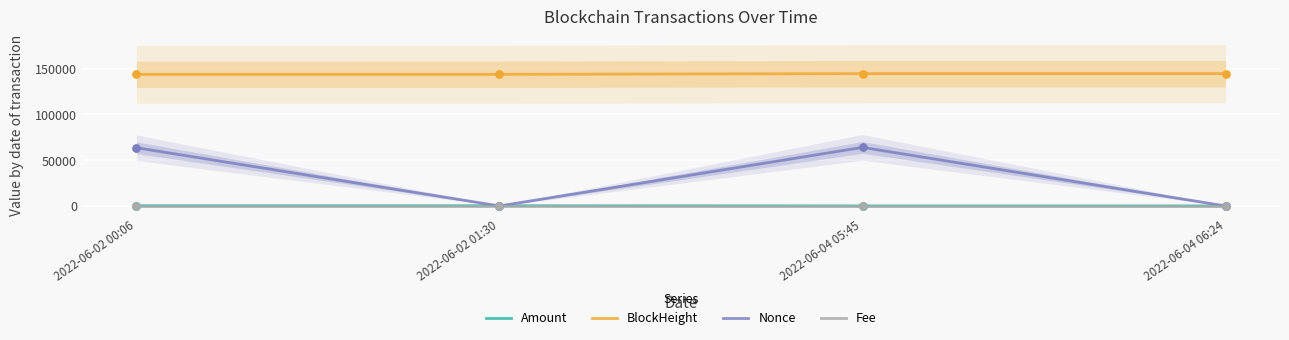

Is the value of Nonce at 2022-06-02 01:30 greater than the value of BlockHeight at 2022-06-02 01:30?

No